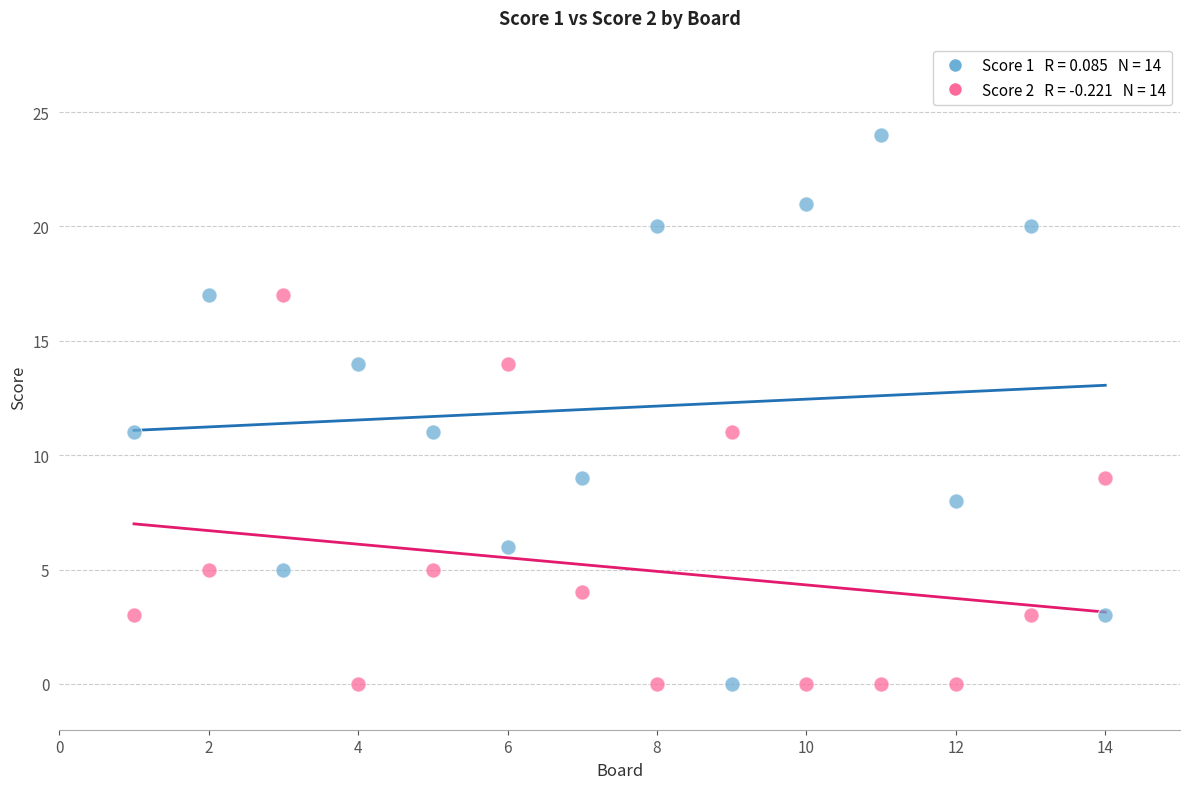

Across all data points, what is the range of X values (max minus min)?

13